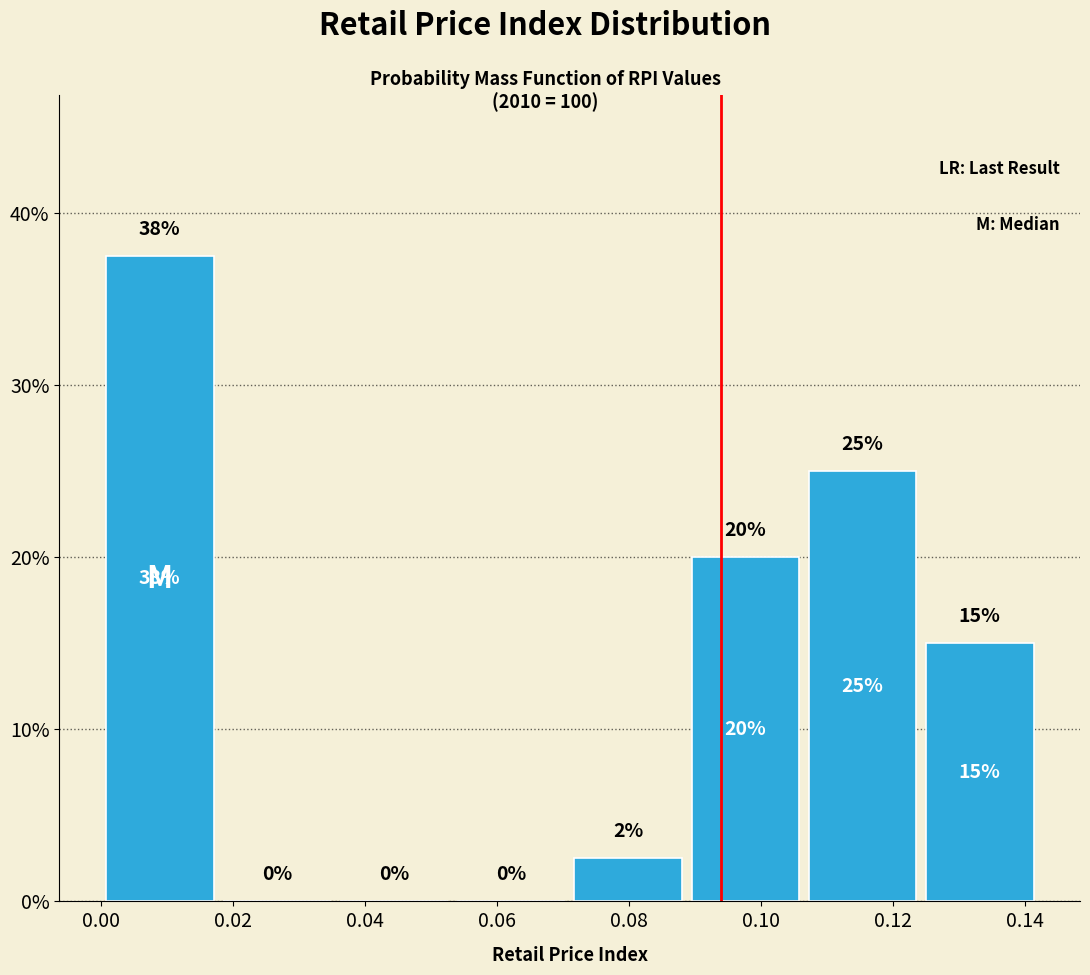

Which range on the x-axis has the tallest bar?

0.000 to 0.018